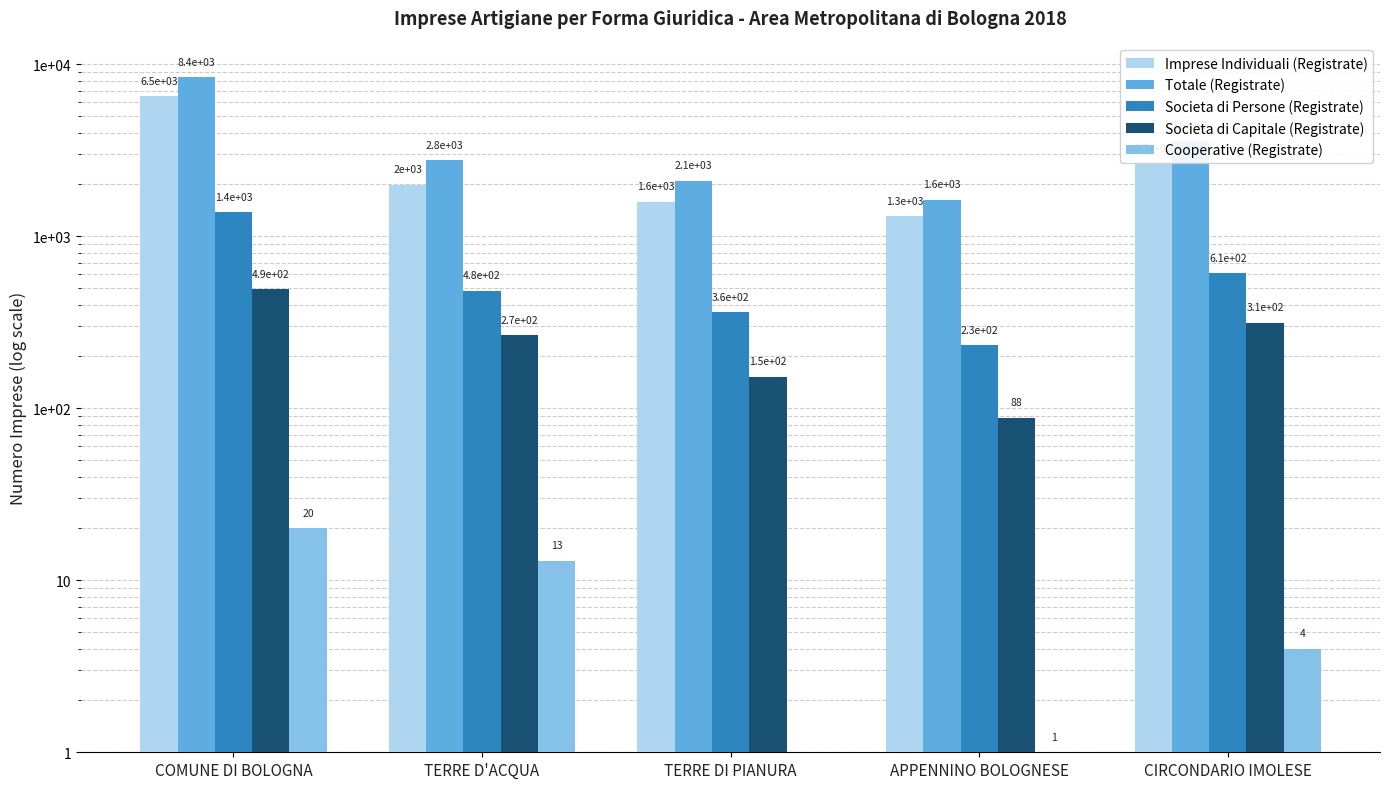

What is the difference between the maximum and minimum values in the Societa di Capitale (Registrate) series?

405